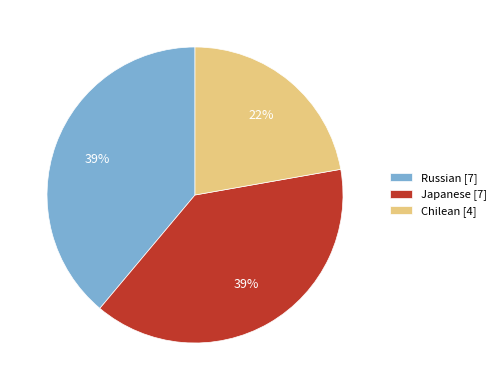

How many slices are in this pie chart?

3